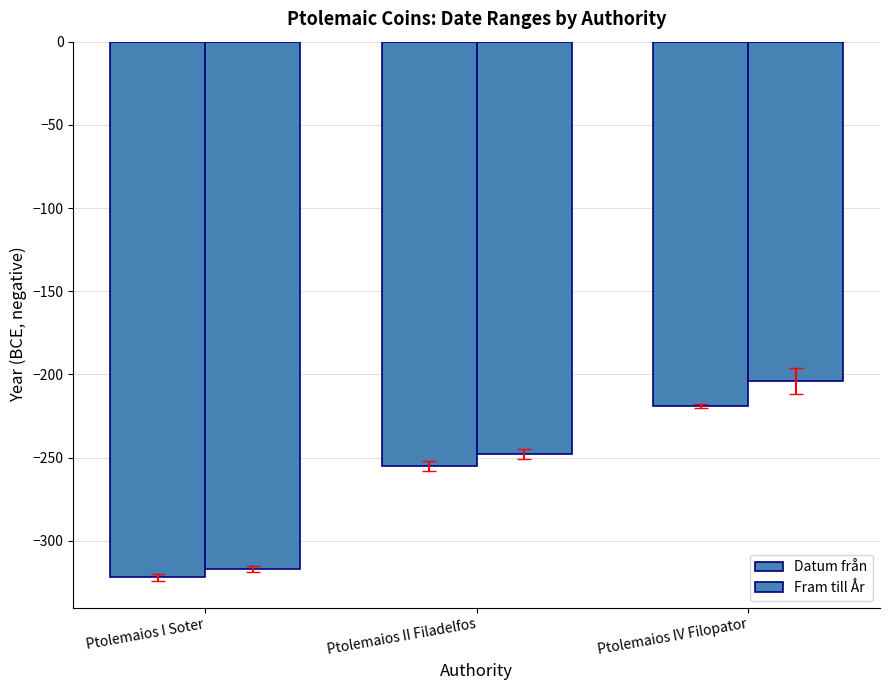

The value of Datum från at Ptolemaios I Soter is -101. True or false?

False